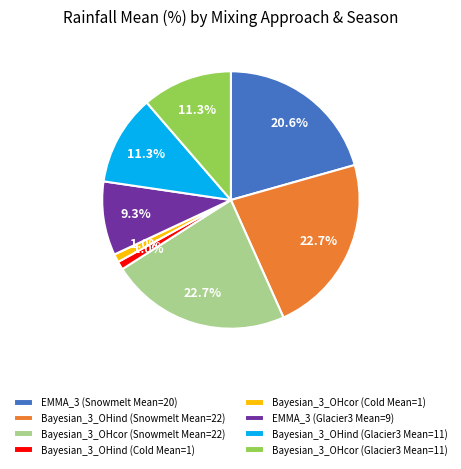

Does any single category account for the majority?

No